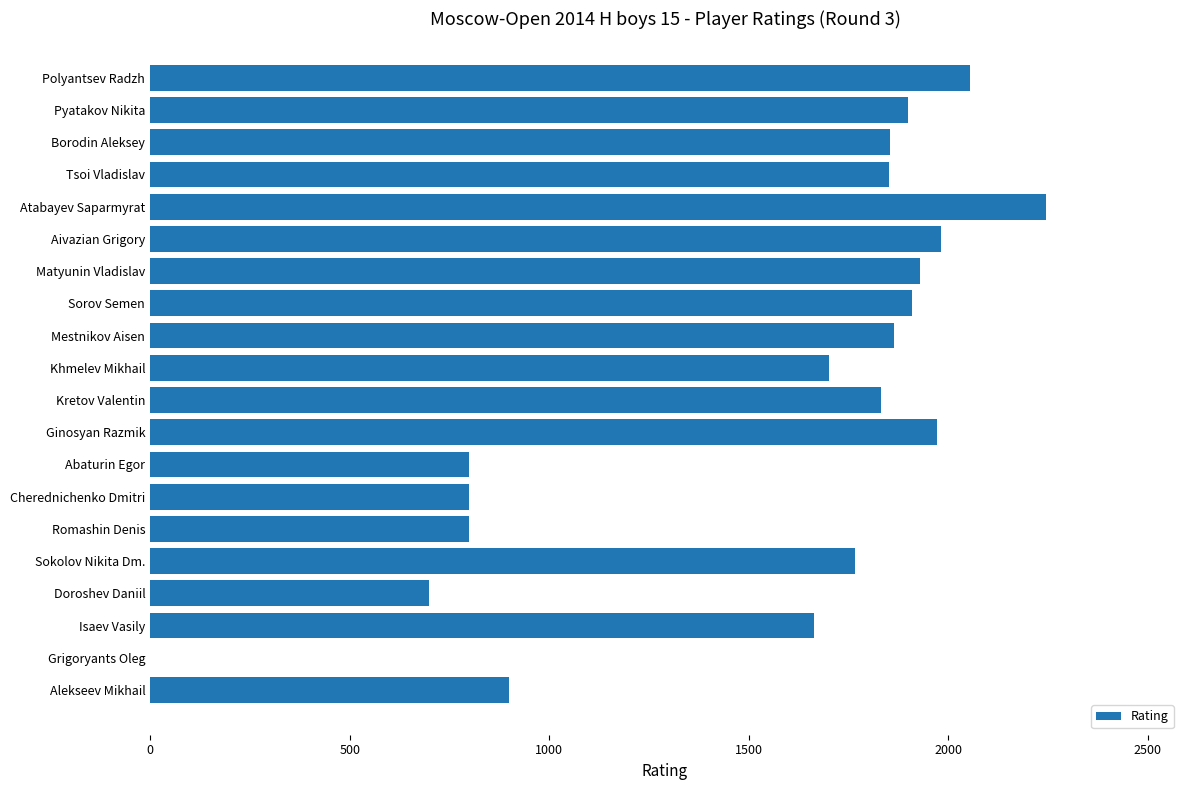

What is the change in value from Abaturin Egor to Doroshev Daniil?

-100